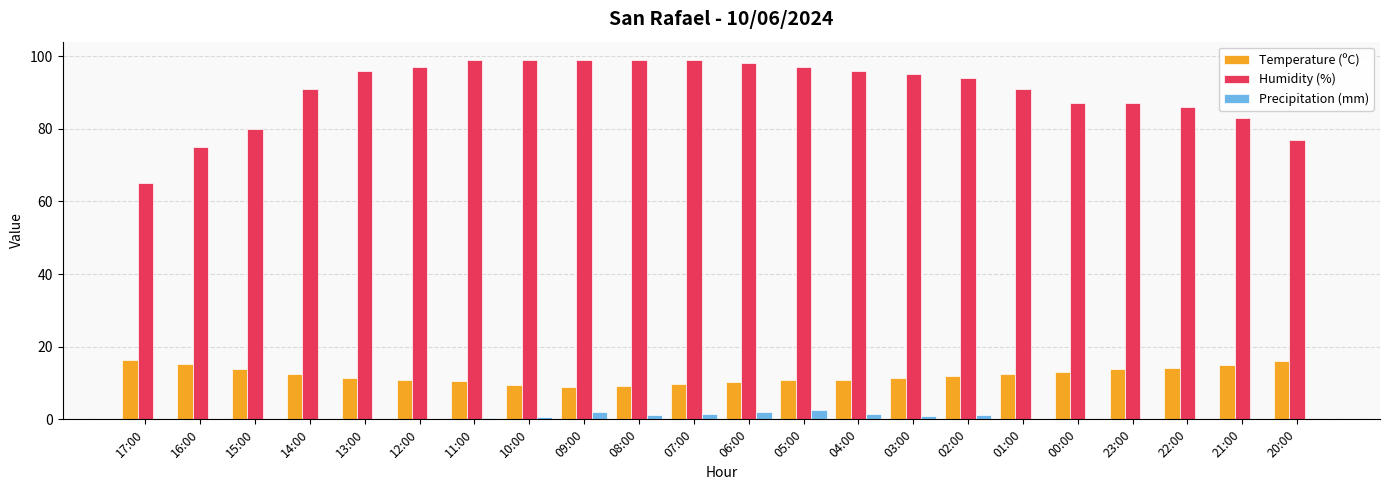

Which series changed the most between 07:00 and 22:00?

Humidity (%)